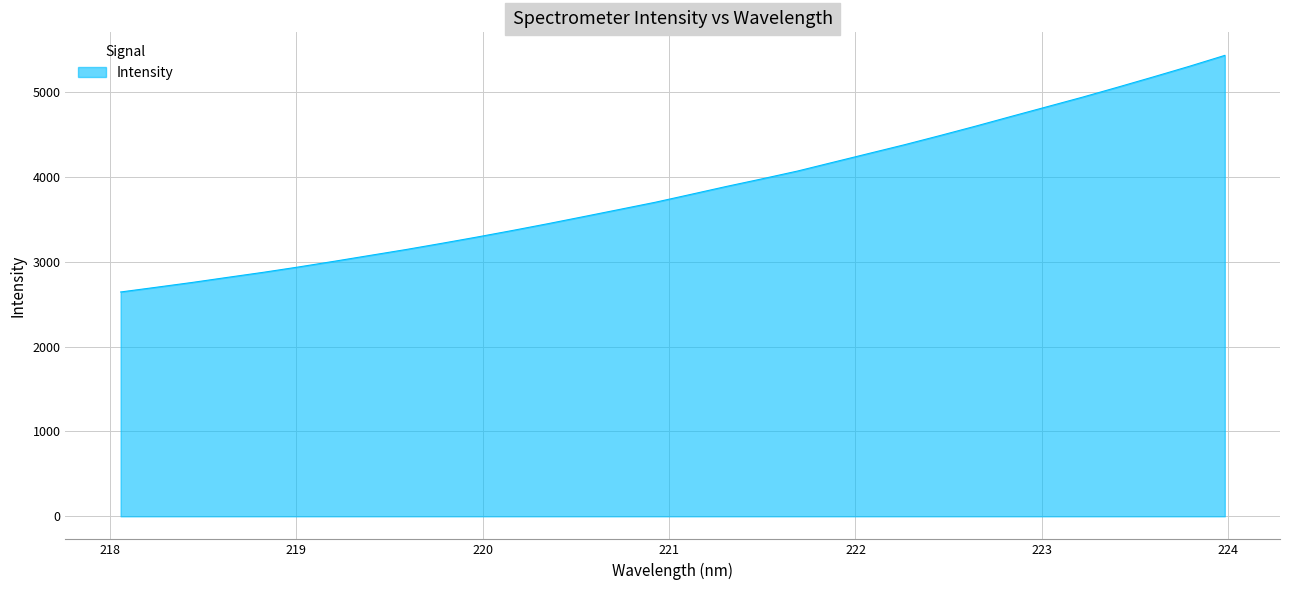

How many lines are shown in the chart?

1